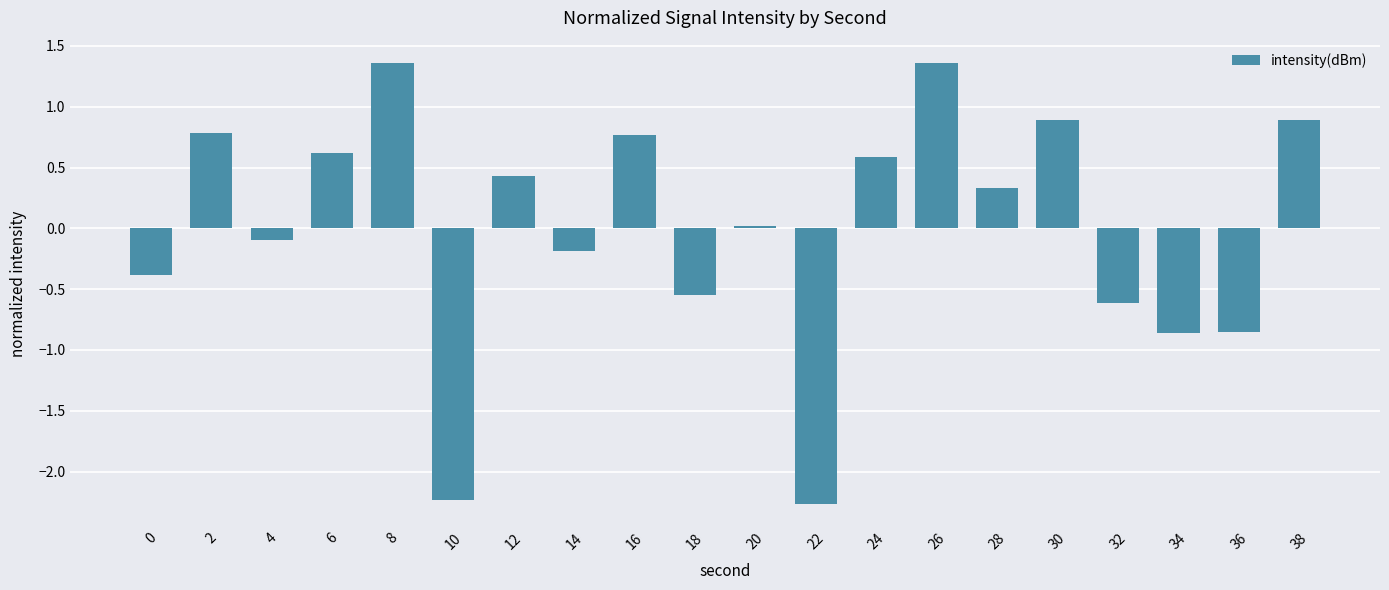

The chart shows a value of 0.2 at 24. True or false?

False